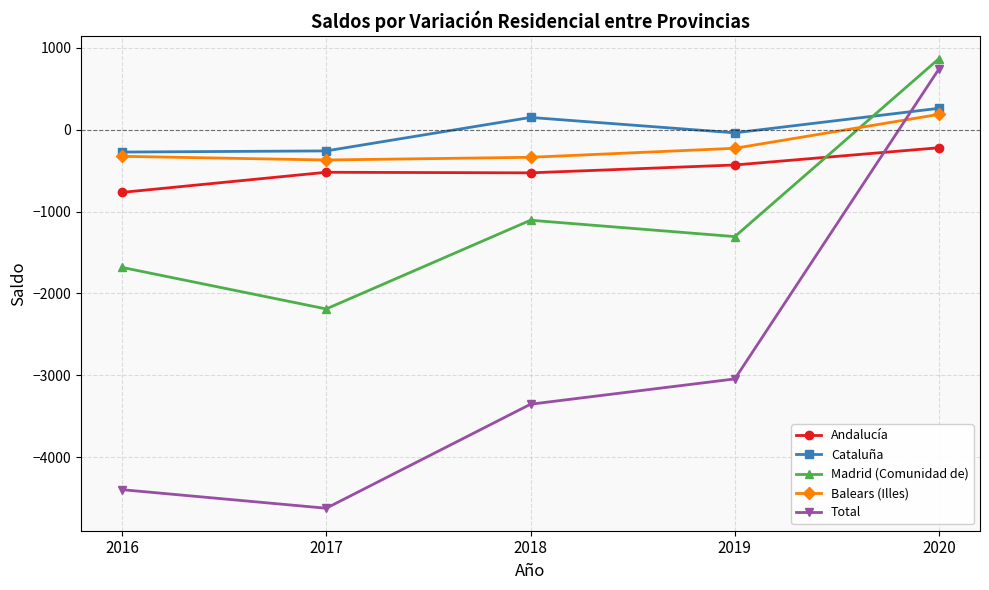

What is the spread (max minus min) of values at 2018?

3504